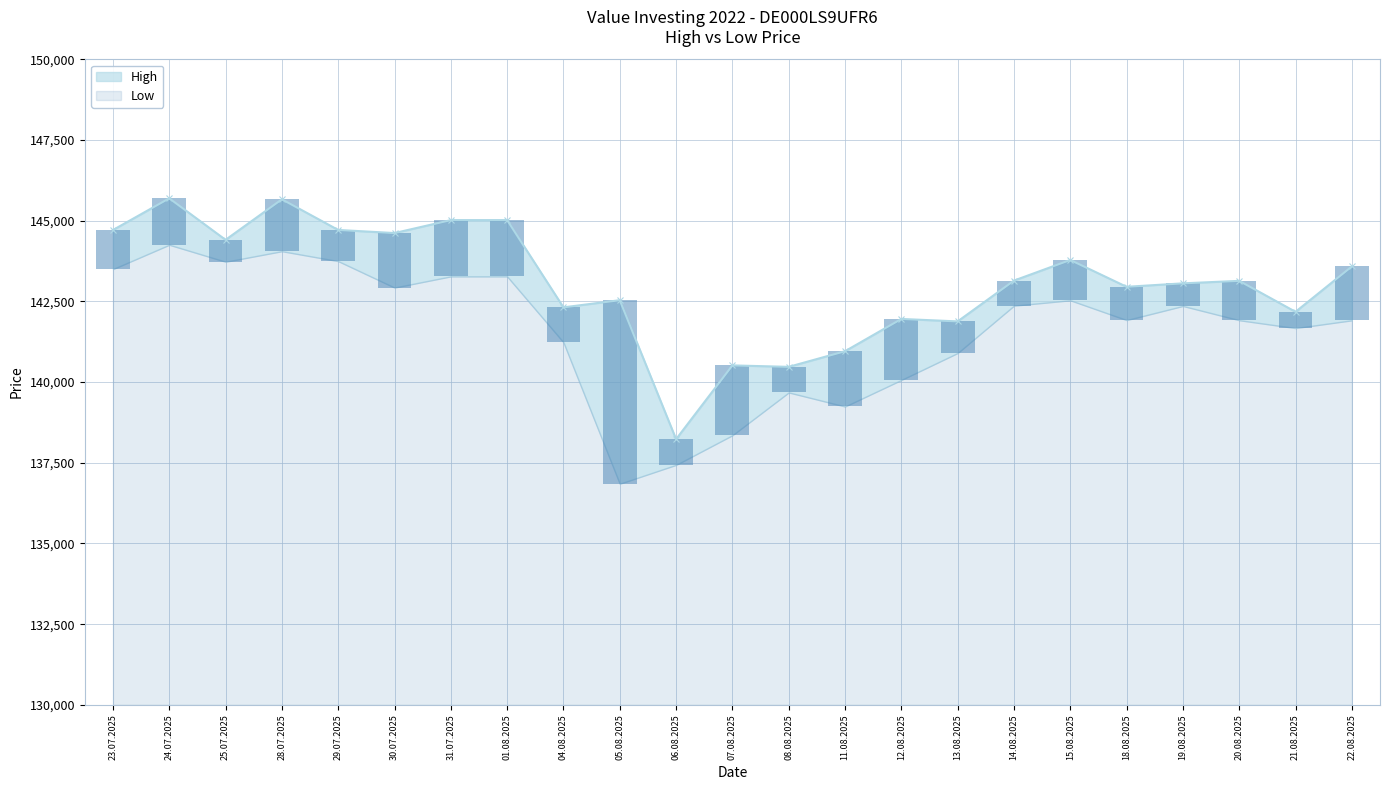

Rank the categories by value from lowest to highest.

06.08.2025, 08.08.2025, 07.08.2025, 11.08.2025, 13.08.2025, 12.08.2025, 21.08.2025, 04.08.2025, 05.08.2025, 18.08.2025, 19.08.2025, 20.08.2025, 14.08.2025, 22.08.2025, 15.08.2025, 25.07.2025, 30.07.2025, 23.07.2025, 29.07.2025, 31.07.2025, 01.08.2025, 28.07.2025, 24.07.2025